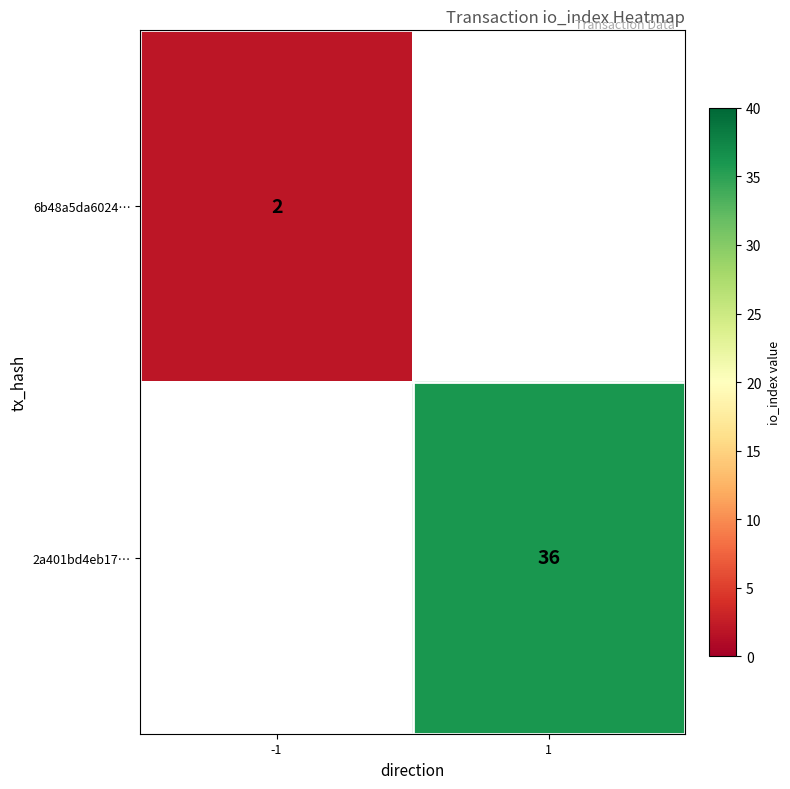

The value of 6b48a5da6024… at -1 is 2. True or false?

True